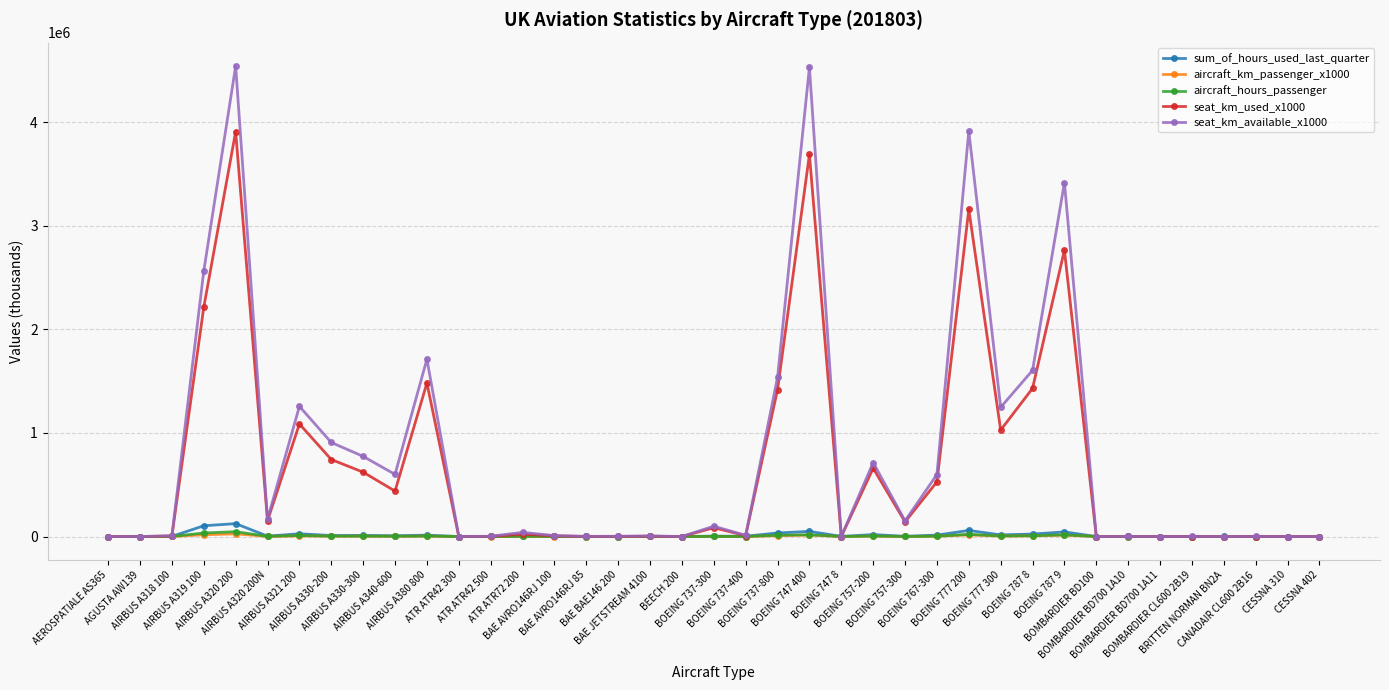

What is the total value across all series at AIRBUS A319 100?

4930553.0